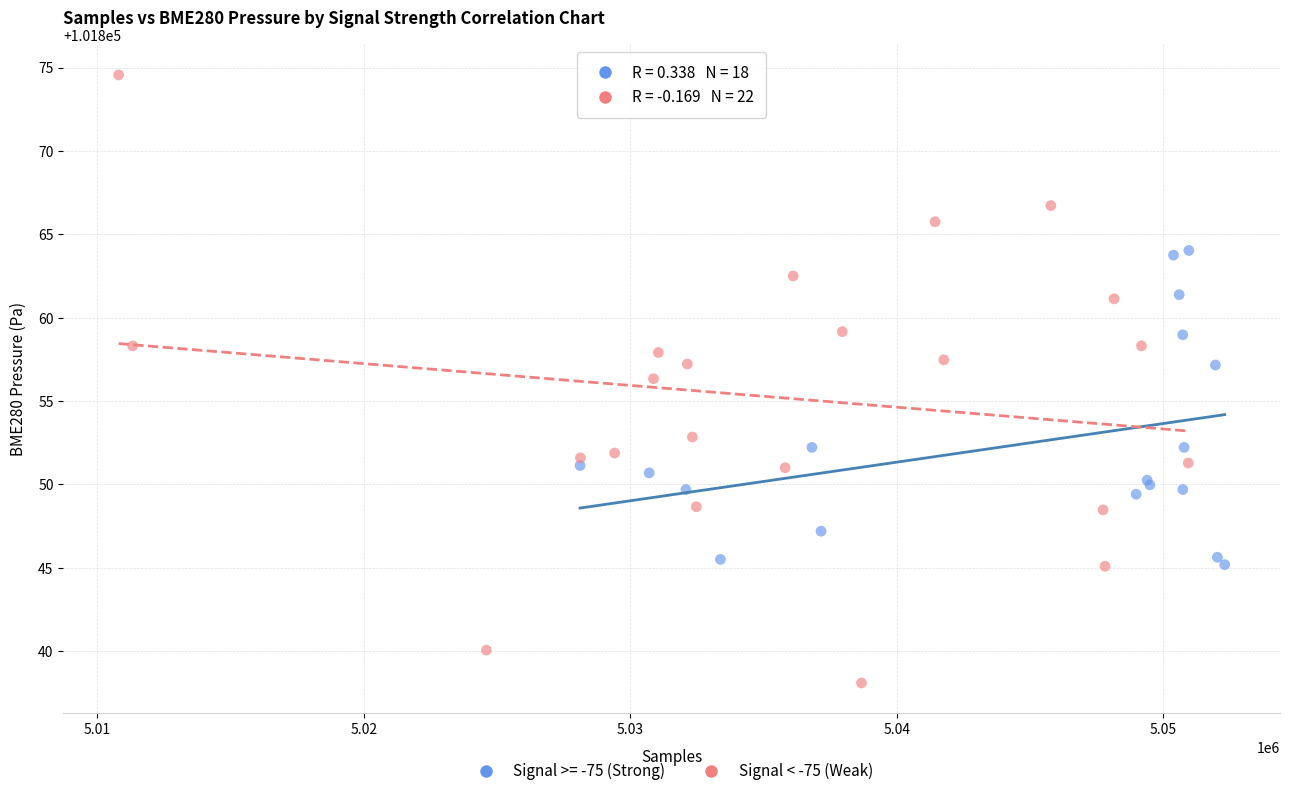

Which series contains the highest Y value?

Signal < -75 (Weak)